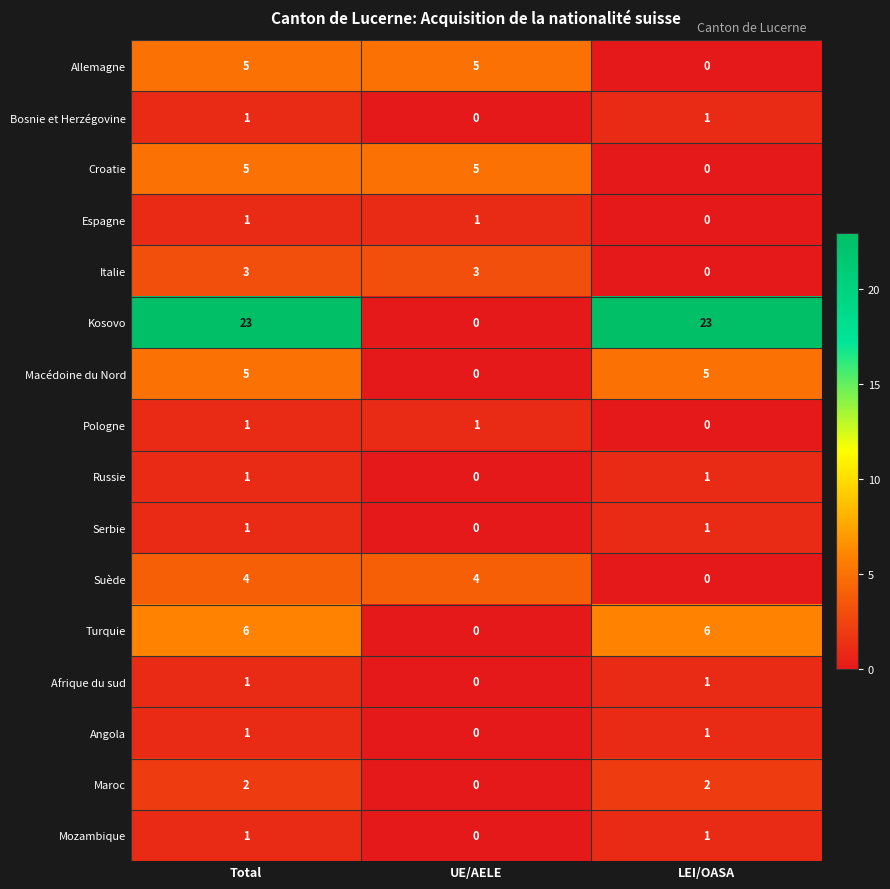

What is the spread (max minus min) of values at UE/AELE?

5